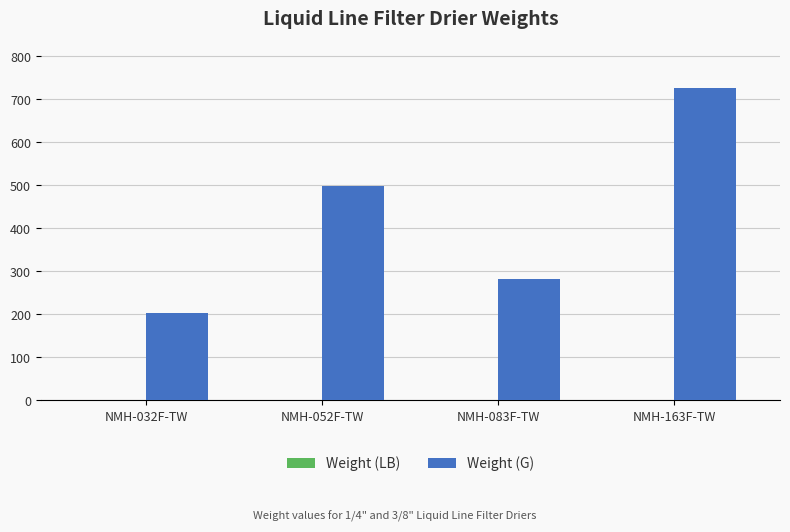

What is the maximum value for Weight (G)?

725.7